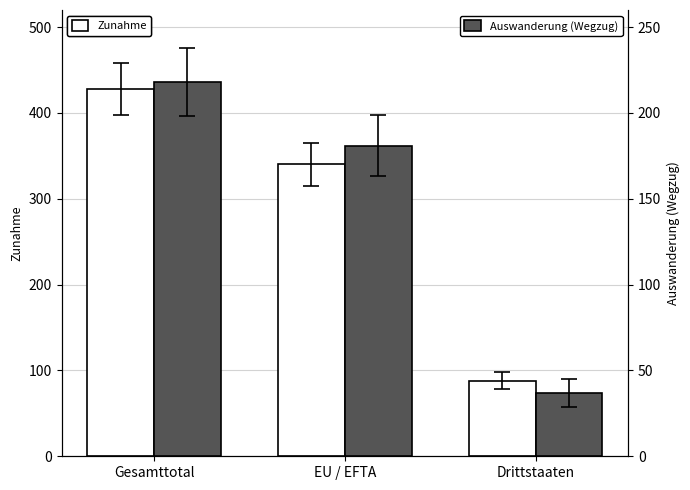

Reading left to right, extract all data points from this chart.

Zunahme: 428	340	88
Auswanderung (Wegzug): 218	181	37